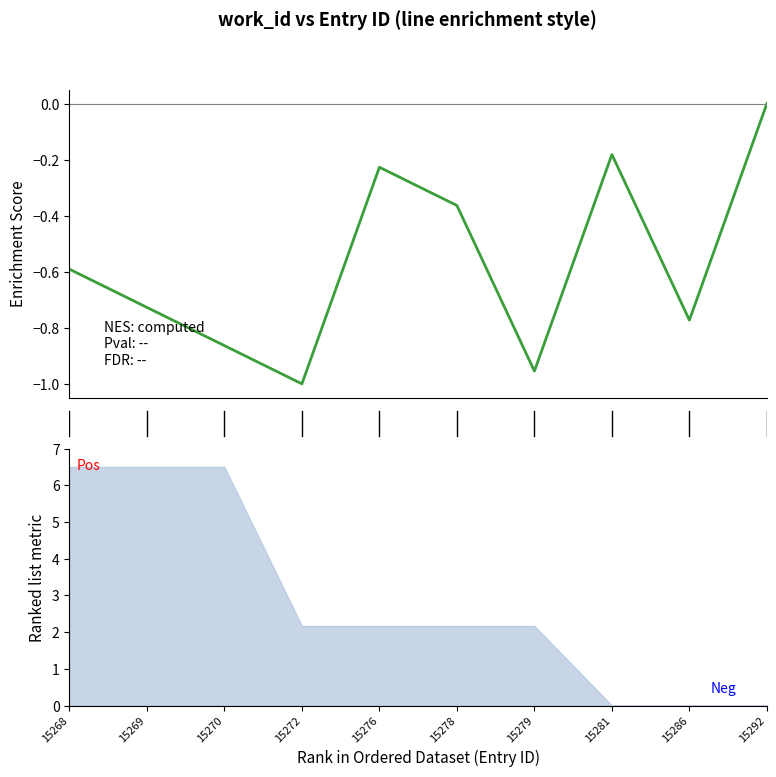

Which label corresponds to the largest value in the chart?

9